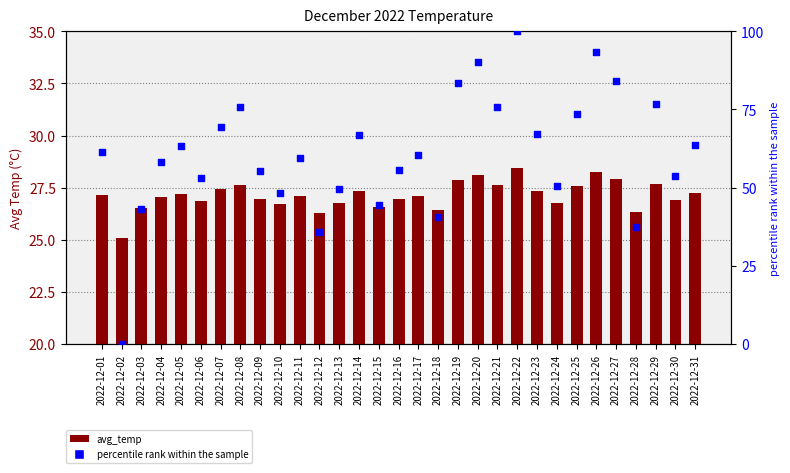

Which series has the widest spread of Y values?

percentile rank within the sample